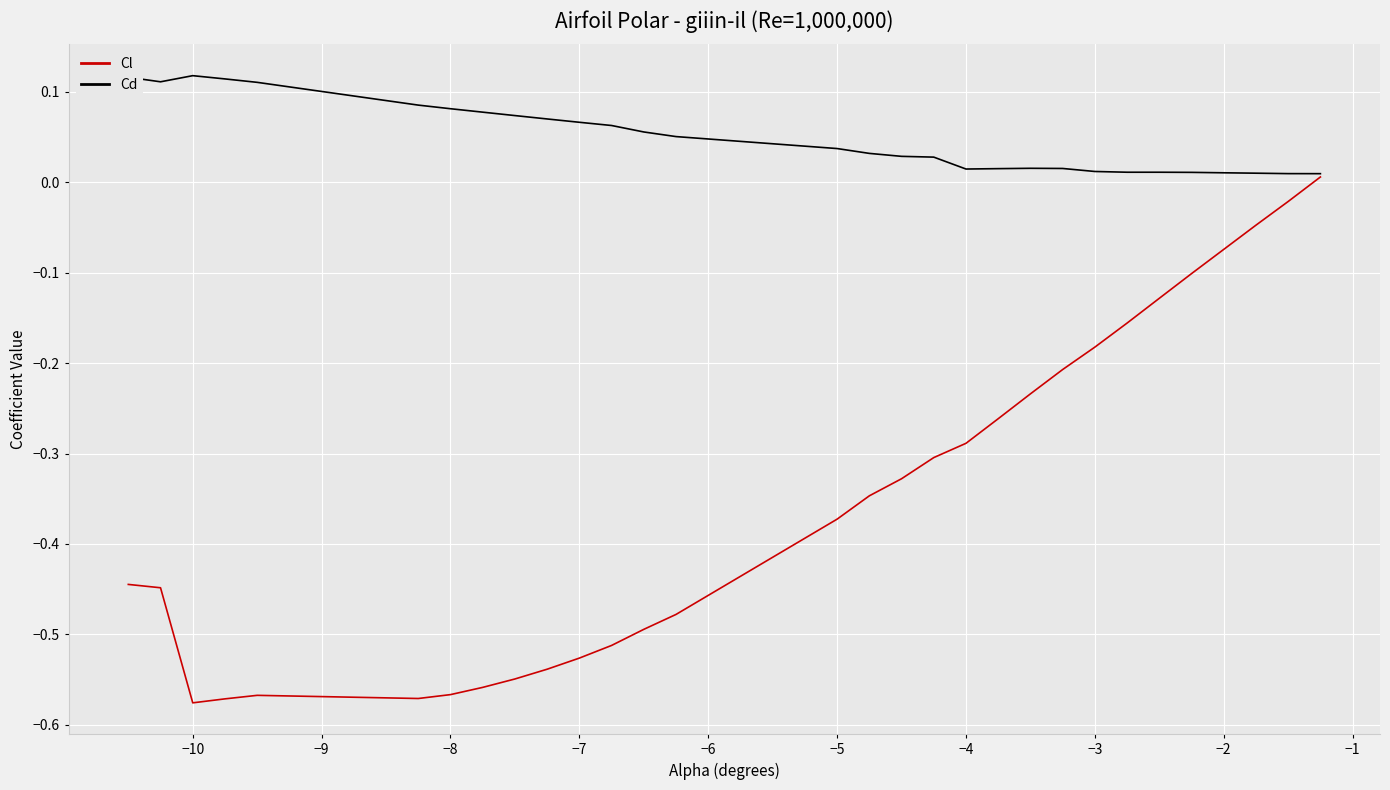

Rank the series by their average value, from lowest to highest.

Cl, Cd